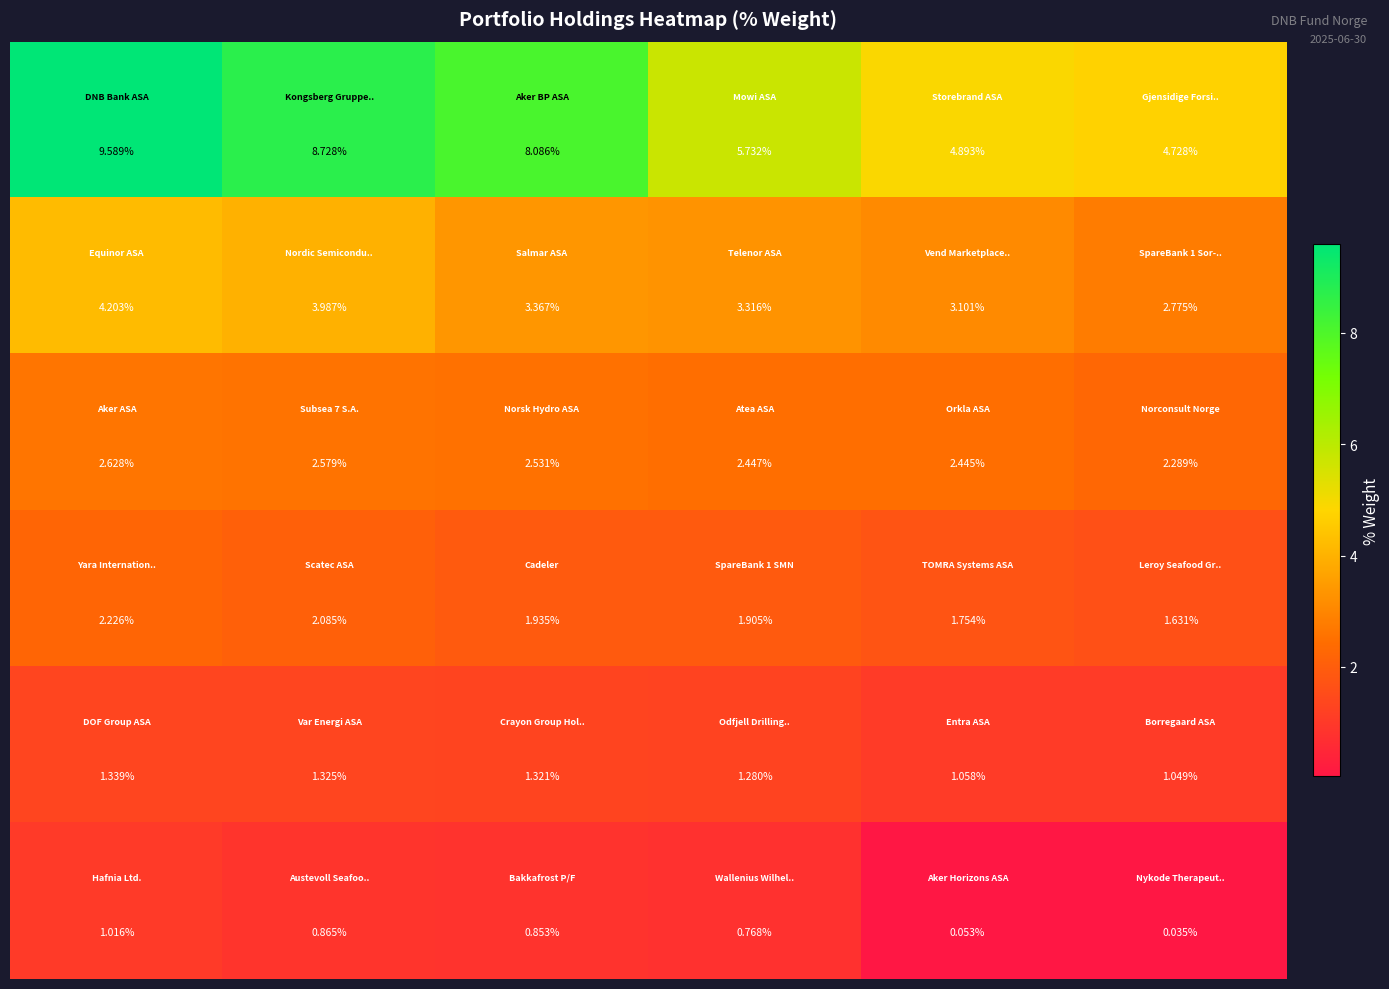

Count the number of data series in this chart.

6